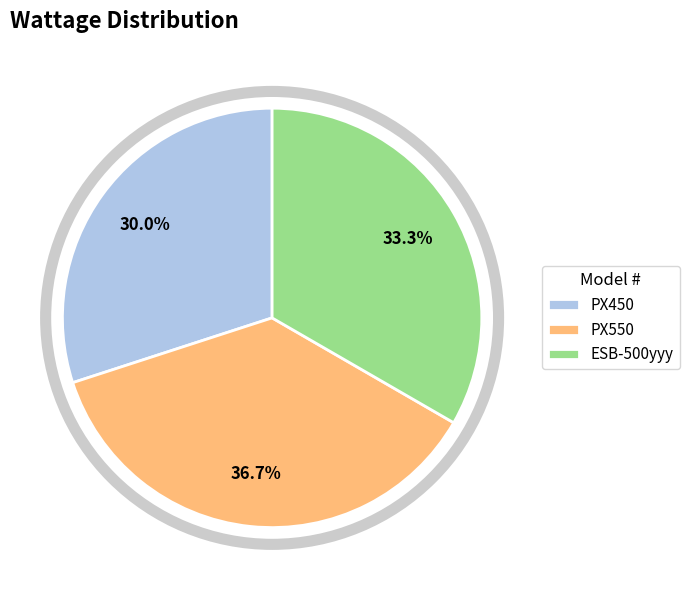

Combined, what portion of the pie is ESB-500yyy and PX550?

70.0%